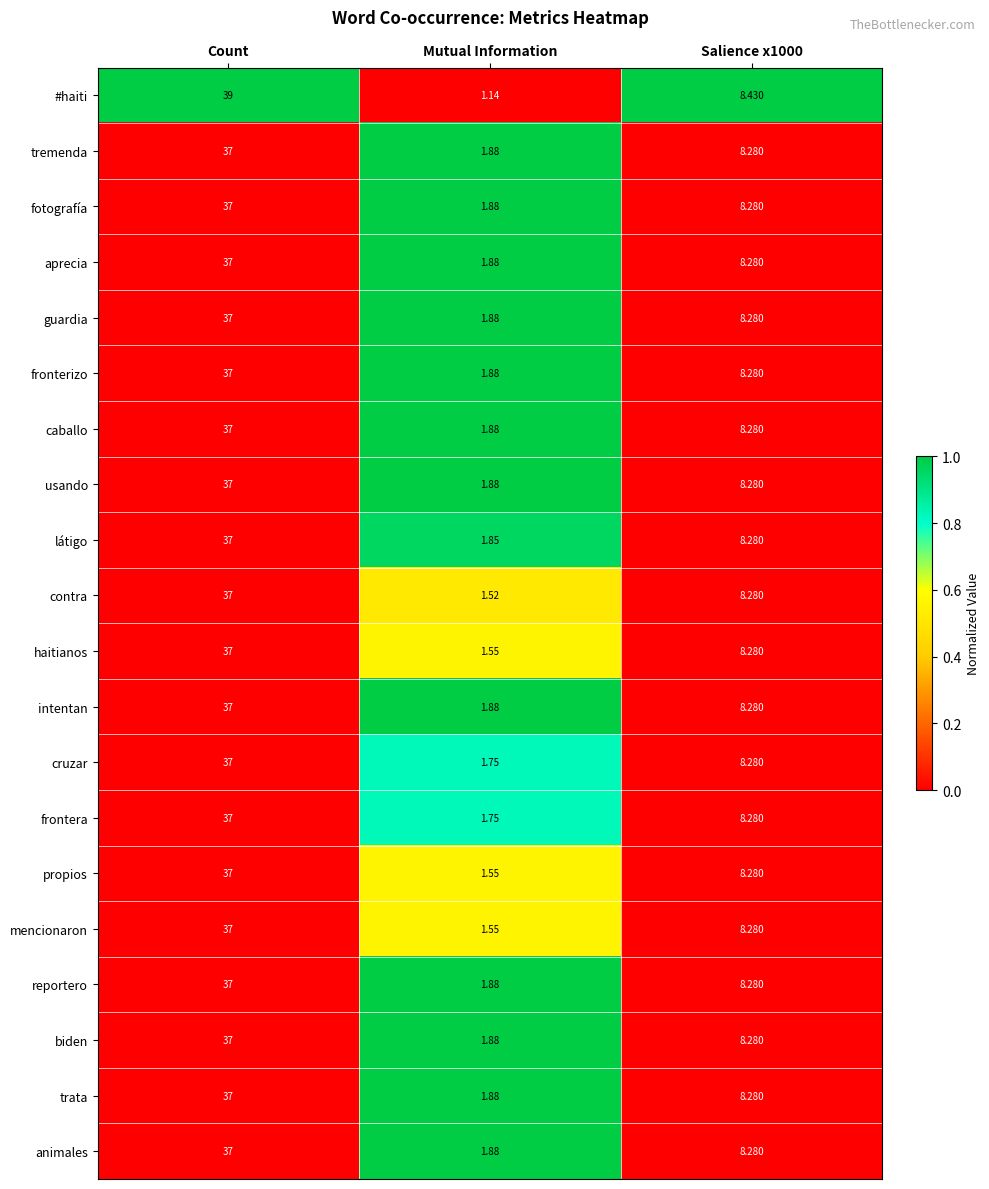

At which category is the sum across all series the highest?

Count